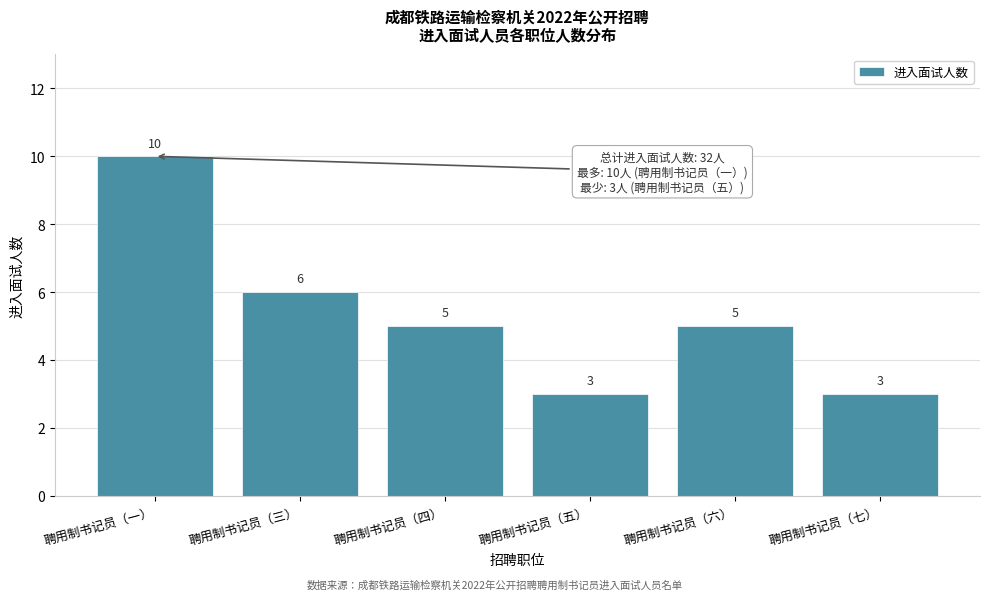

Reading left to right, extract all data points from this chart.

10	6	5	3	5	3